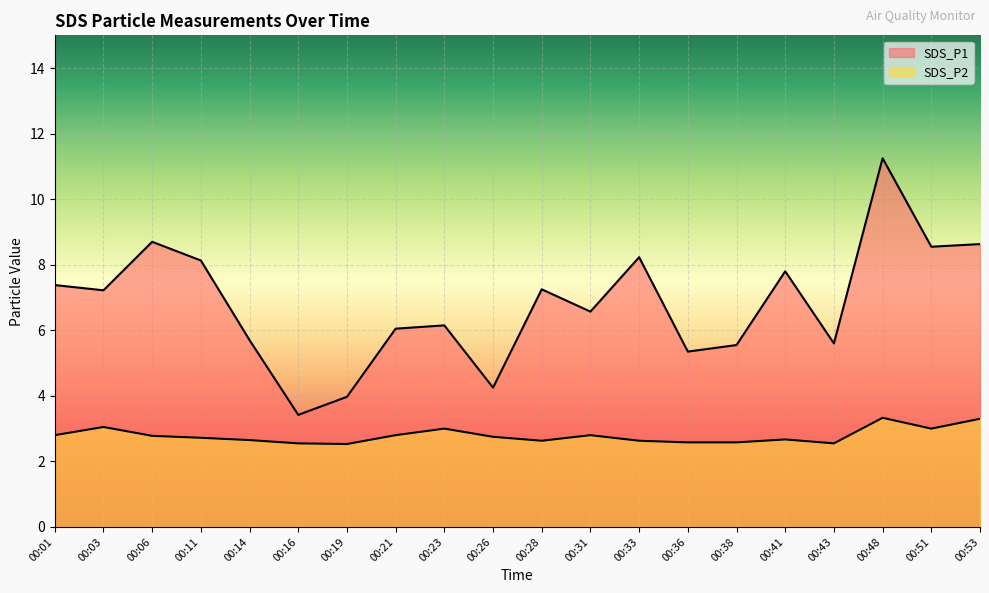

True or false: SDS_P1 and SDS_P2 intersect in this chart.

False